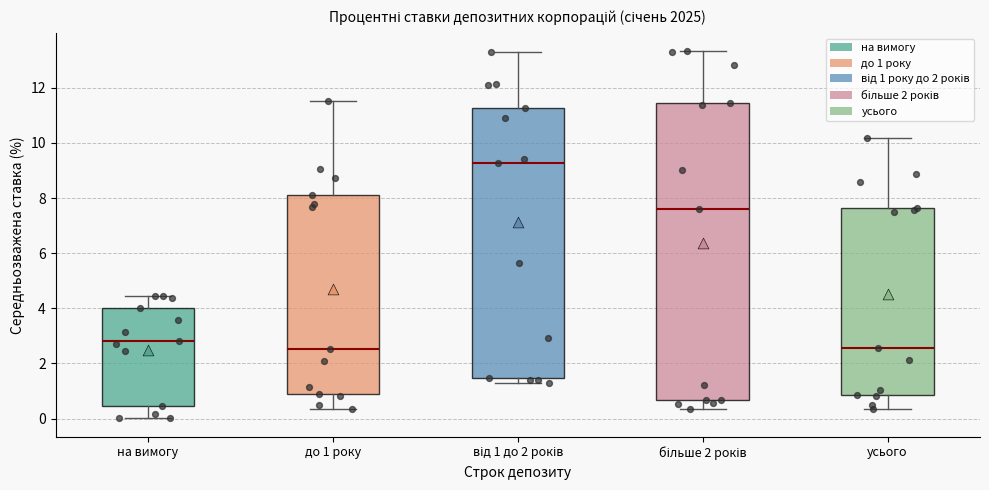

Reading left to right, read every box against the y-axis: the position of its median line, the range the box covers, and the ends of its whiskers. The values are not printed on the chart, so give them approximately, as read against the axis.

на вимогу: median 2.8, box 0.4 to 4.0, whiskers 0.0 to 4.4
до 1 року: median 2.6, box 0.8 to 8.2, whiskers 0.4 to 11.6
від 1 до 2 років: median 9.2, box 1.4 to 11.2, whiskers 1.2 to 13.2
більше 2 років: median 7.6, box 0.6 to 11.4, whiskers 0.4 to 13.4
усього: median 2.6, box 0.8 to 7.6, whiskers 0.4 to 10.2